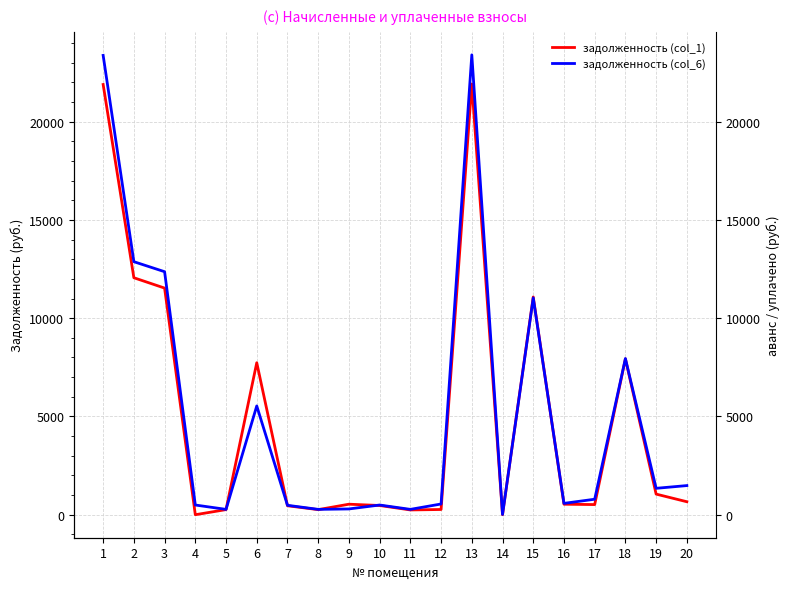

What is the difference between the maximum and minimum values in the задолженность (col_1) series?

21914.4